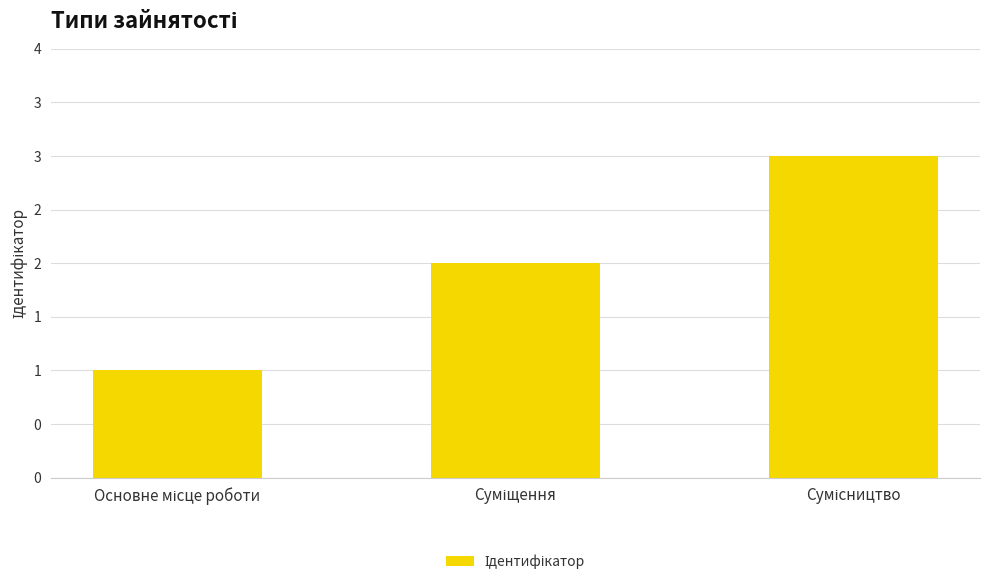

Are the bars horizontal?

No